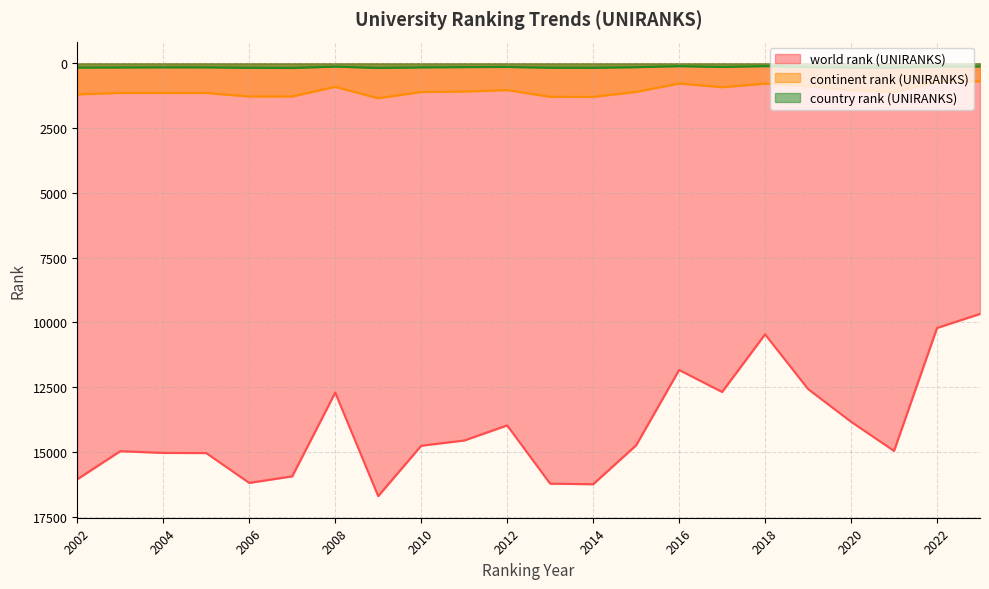

True or false: world rank (UNIRANKS) and continent rank (UNIRANKS) cross at least once.

False